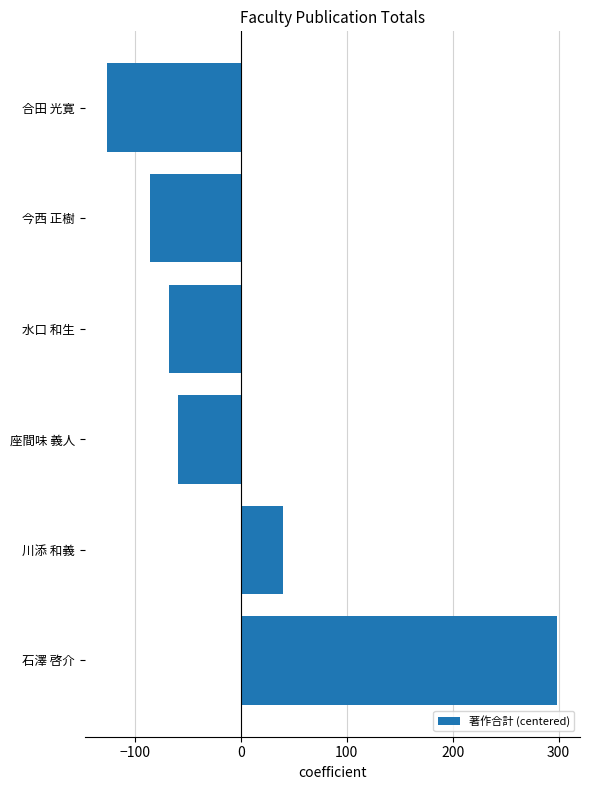

Which has a higher value, 石澤 啓介 or 水口 和生?

石澤 啓介